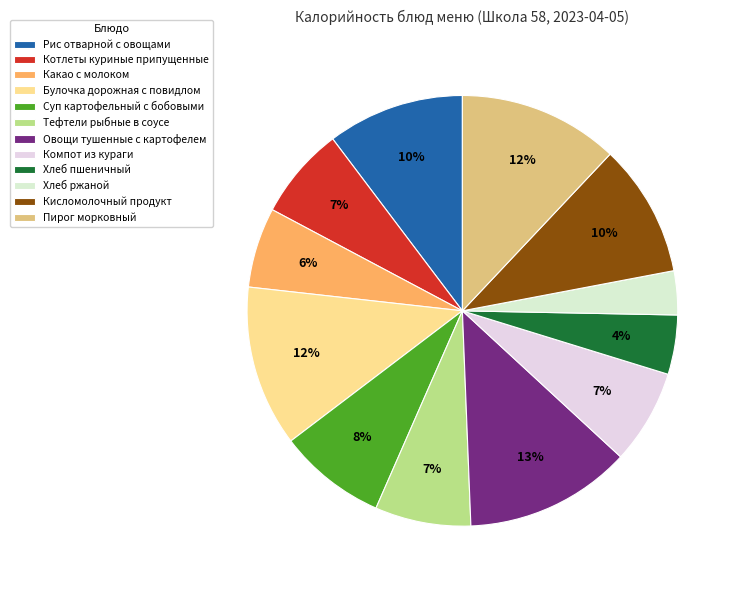

What is the ratio of the value at Булочка дорожная с повидлом to the value at Кисломолочный продукт?

1.2